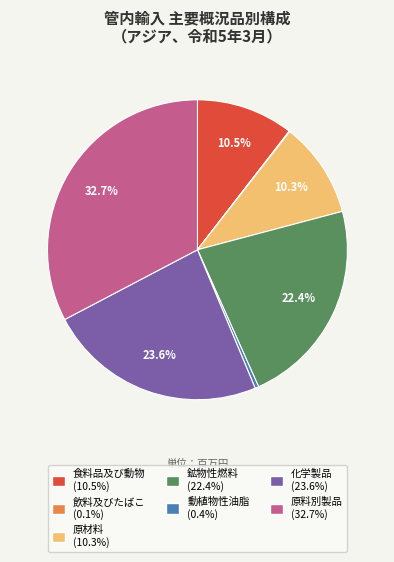

Is there any slice that represents more than half of the pie?

No